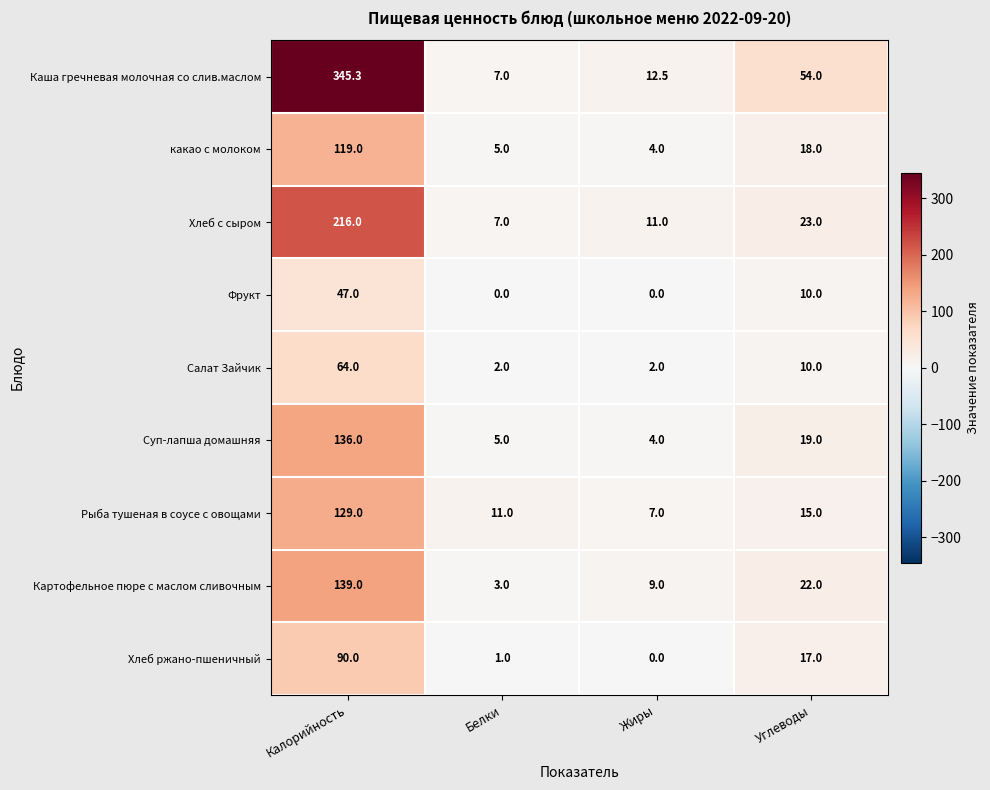

Rank the series by their maximum value, from highest to lowest.

Каша гречневая молочная со слив.маслом, Хлеб с сыром, Картофельное пюре с маслом сливочным, Суп-лапша домашняя, Рыба тушеная в соусе с овощами, какао с молоком, Хлеб ржано-пшеничный, Салат Зайчик, Фрукт